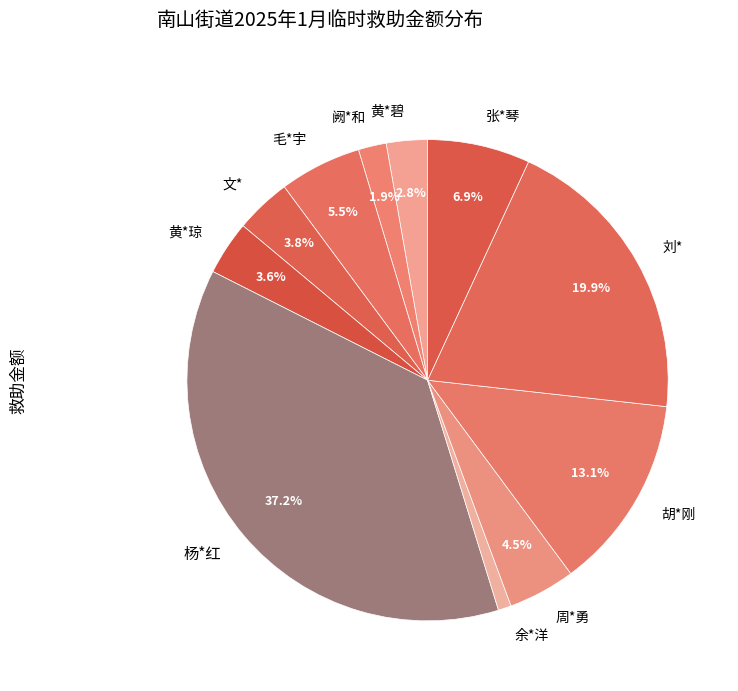

Between 黄*碧 and 张*琴, which is larger?

张*琴